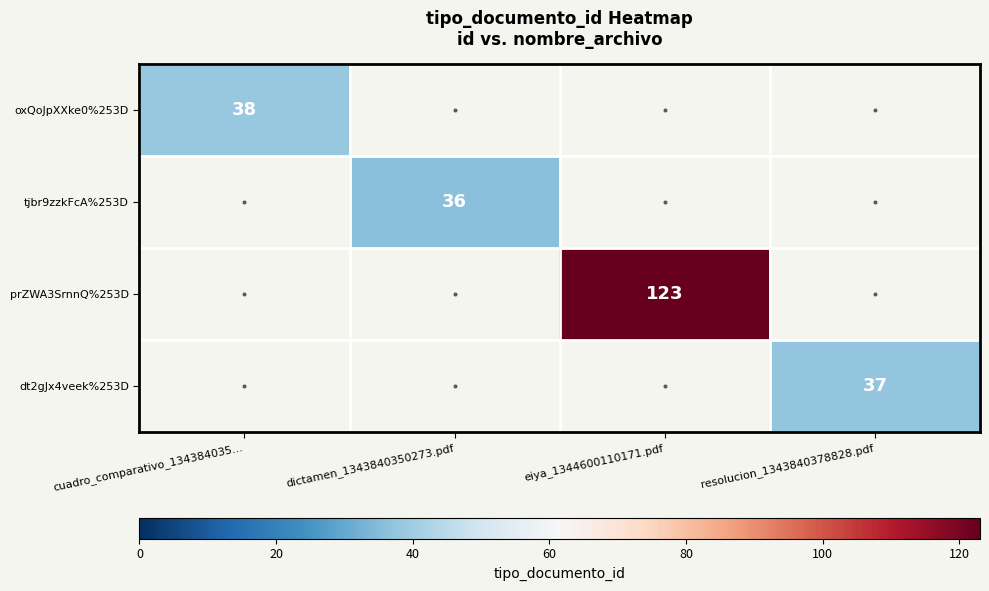

The value of dt2gJx4veek%253D at resolucion_1343840378828.pdf is 37. True or false?

True